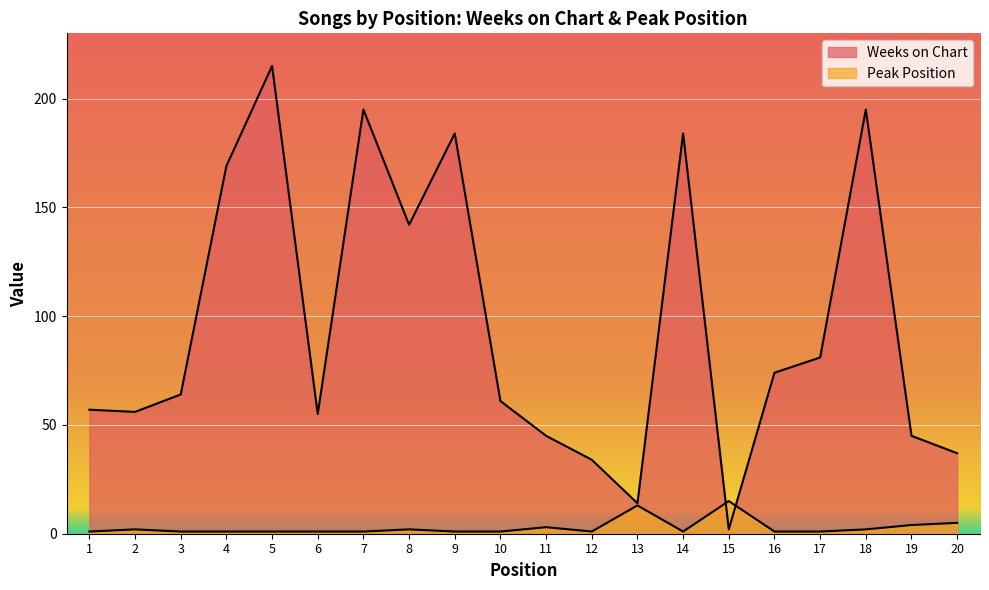

What is the approximate value of Weeks on Chart at 11, to the nearest 10?

40